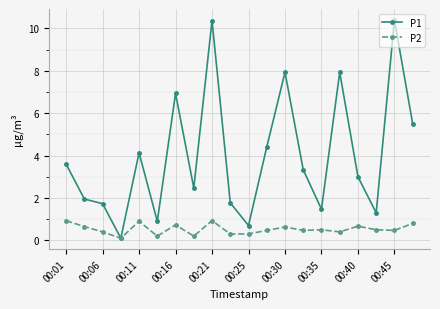

What is the value of the P1 point at the 18th from the left?

1.3